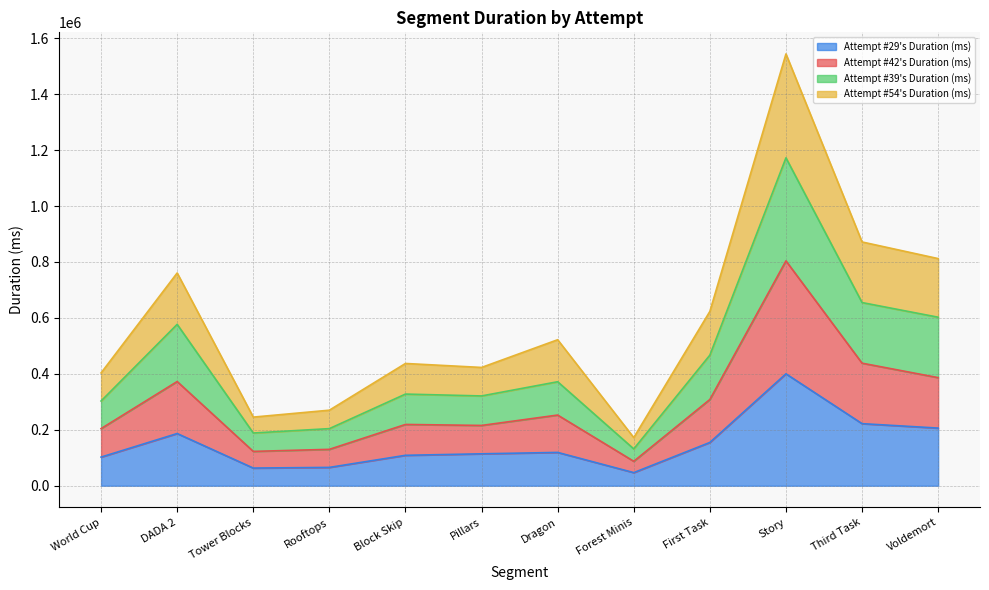

What is the spread (max minus min) of values at Forest Minis?

125289